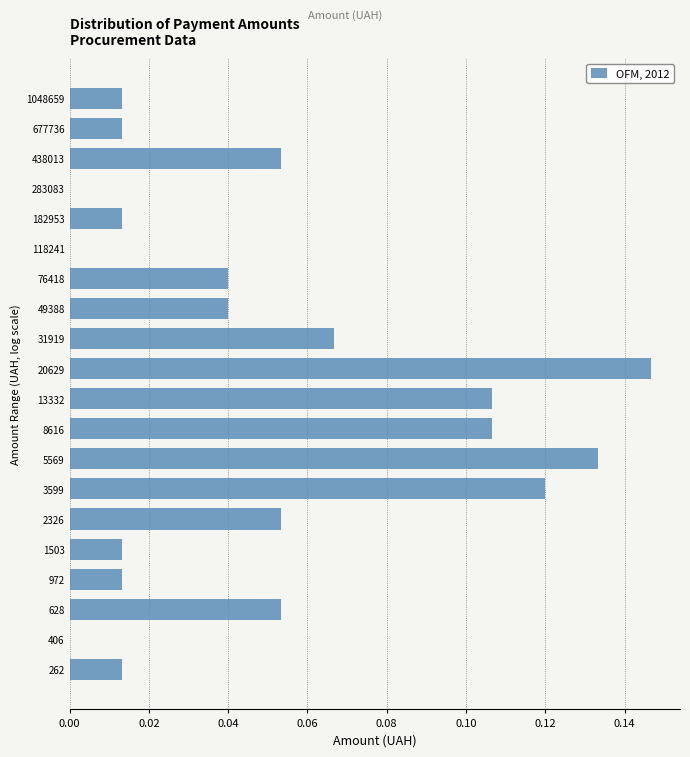

Which label corresponds to the largest value in the chart?

20629